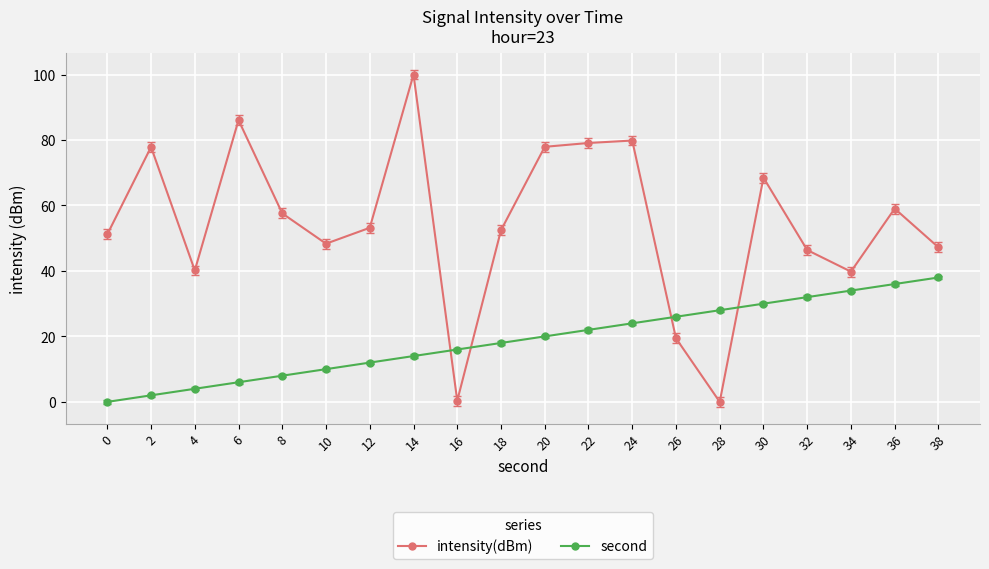

What is the greatest value displayed?

100.0